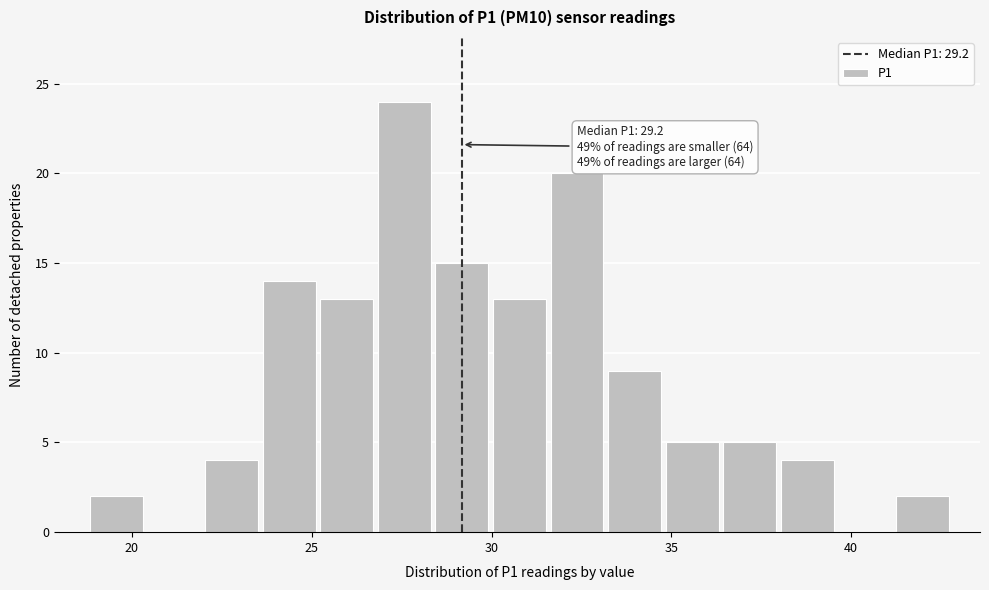

Read against the x-axis, roughly where is the centre of the tallest bar?

27.5